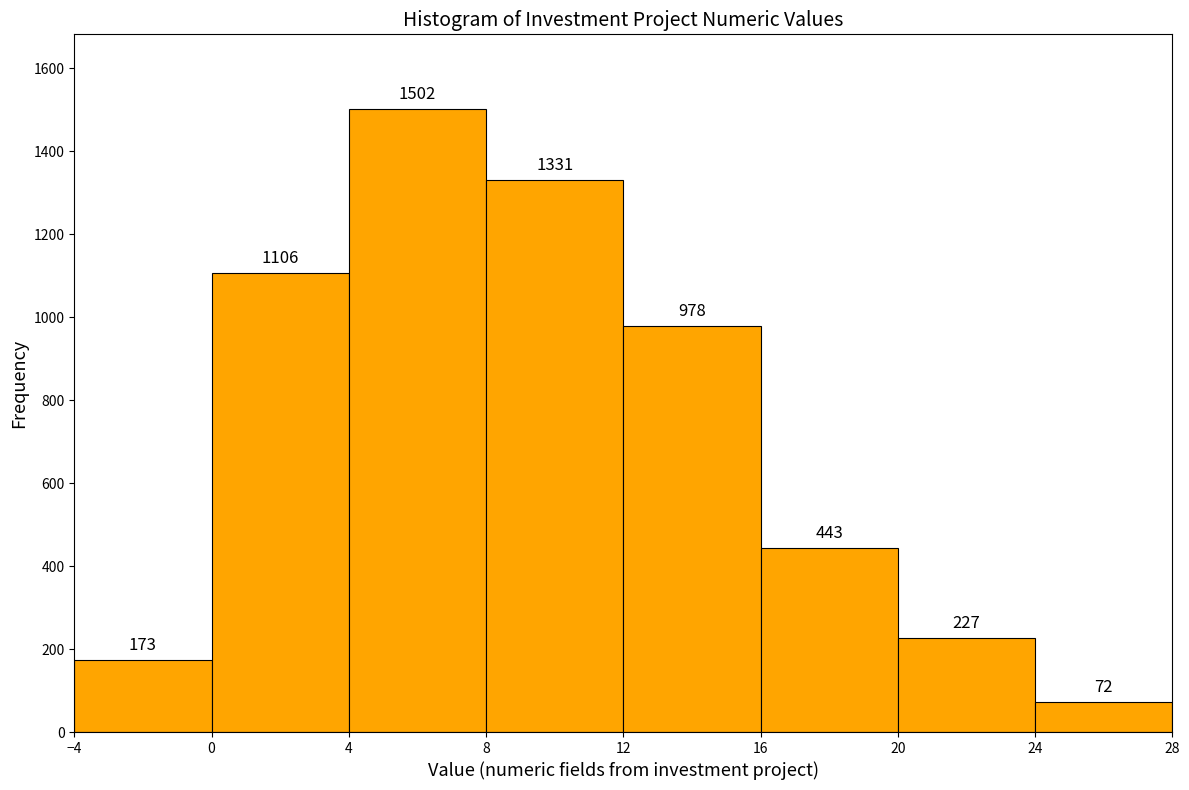

What is the height of the bar covering 20 to 24 on the x-axis?

227